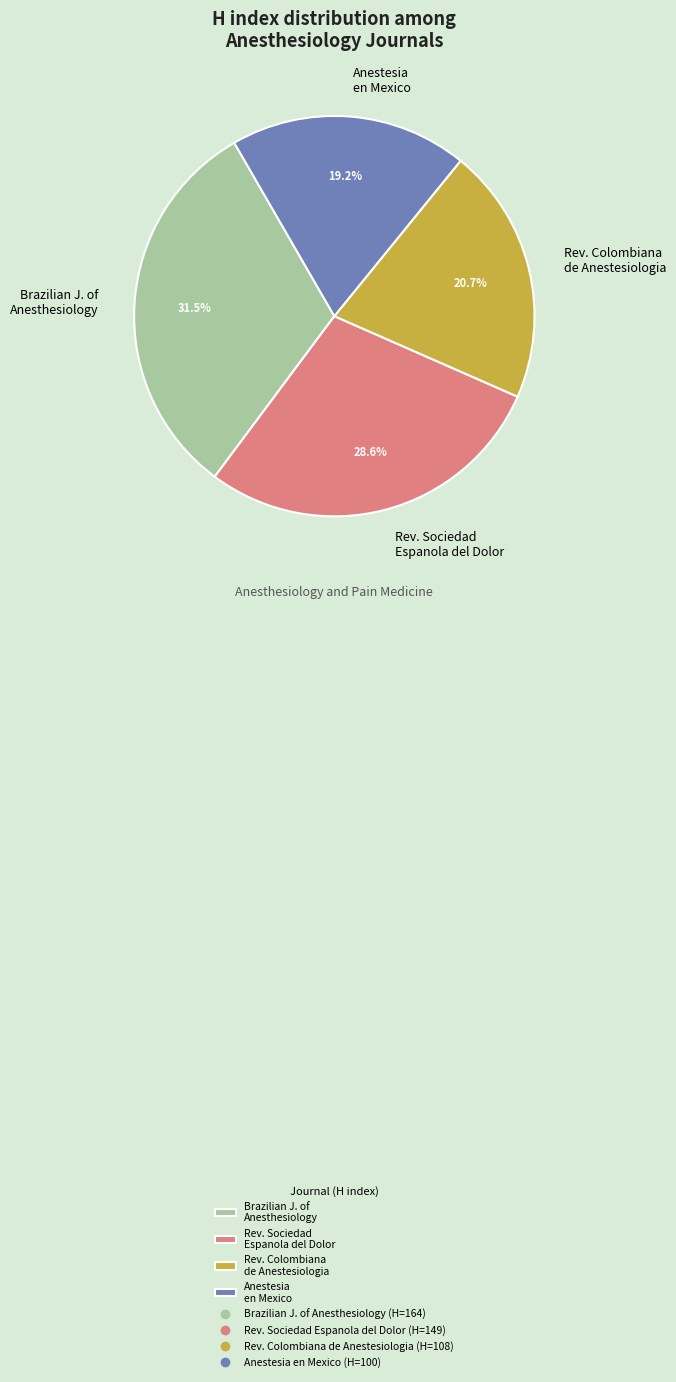

Between Rev. Colombiana de Anestesiologia and Anestesia en Mexico, which is larger?

Rev. Colombiana de Anestesiologia